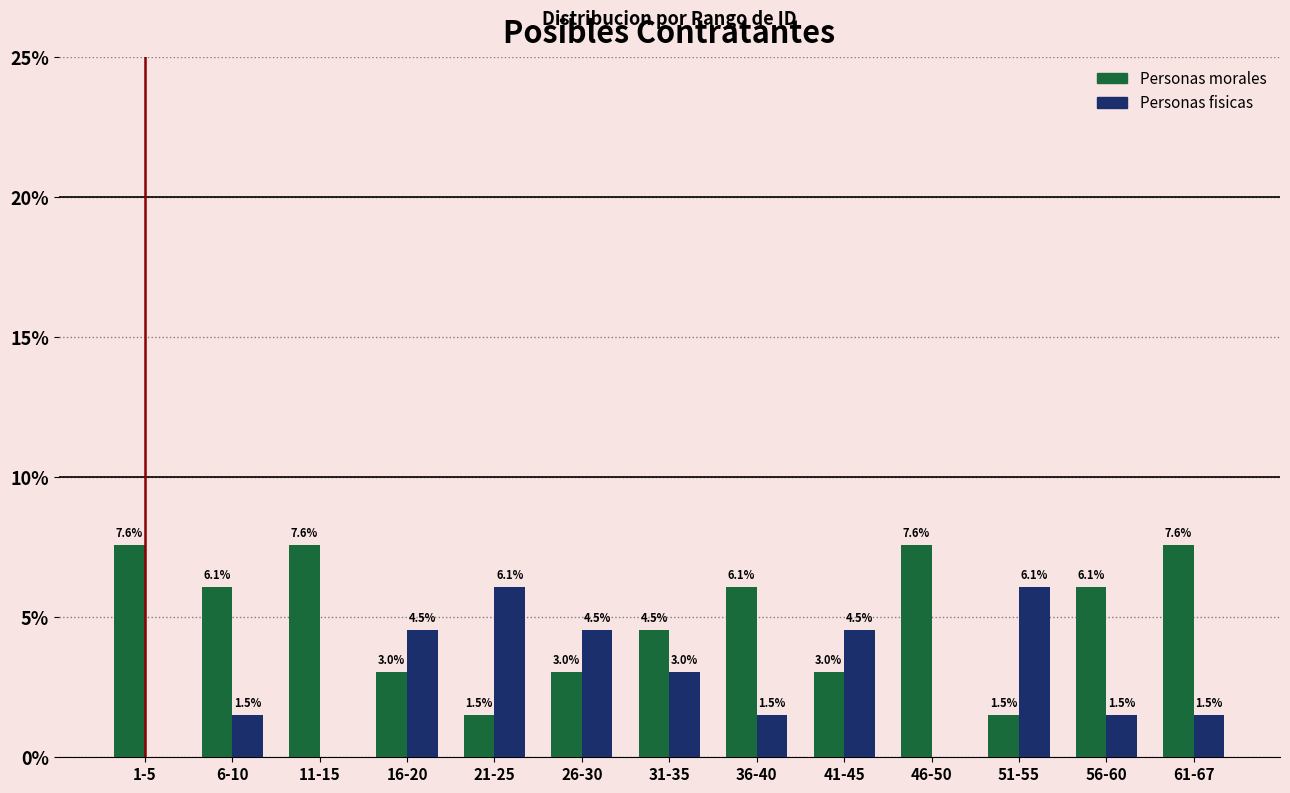

Reading left to right, transcribe all the data shown in this chart.

Personas morales: 1-5=7.6	6-10=6.1	11-15=7.6	16-20=3.0	21-25=1.5	26-30=3.0	31-35=4.5	36-40=6.1	41-45=3.0	46-50=7.6	51-55=1.5	56-60=6.1	61-67=7.6
Personas fisicas: 1-5=0.0	6-10=1.5	11-15=0.0	16-20=4.5	21-25=6.1	26-30=4.5	31-35=3.0	36-40=1.5	41-45=4.5	46-50=0.0	51-55=6.1	56-60=1.5	61-67=1.5